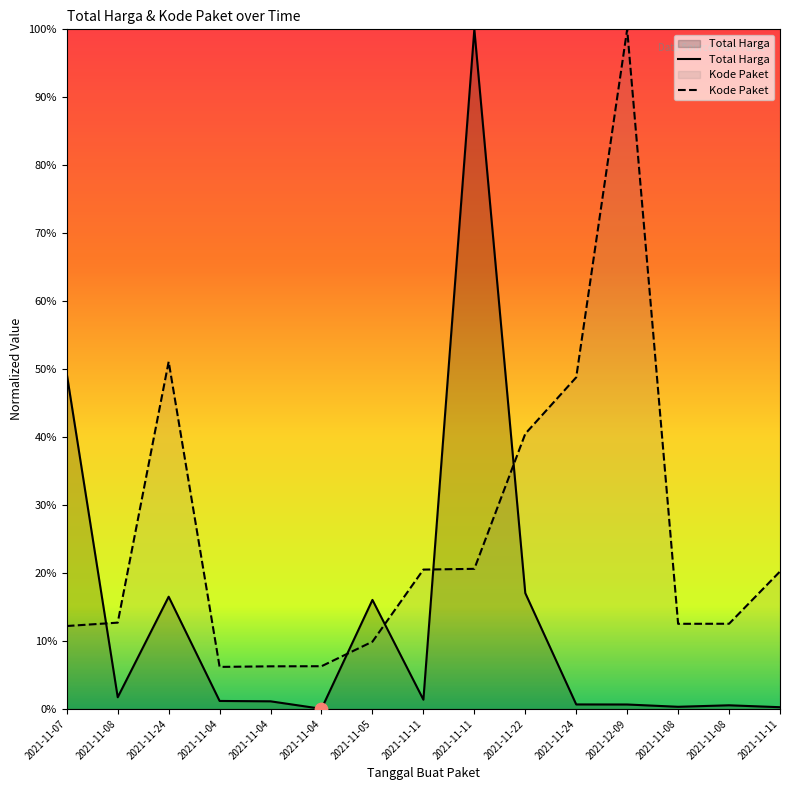

Which series has the widest spread of Y values?

Total Harga